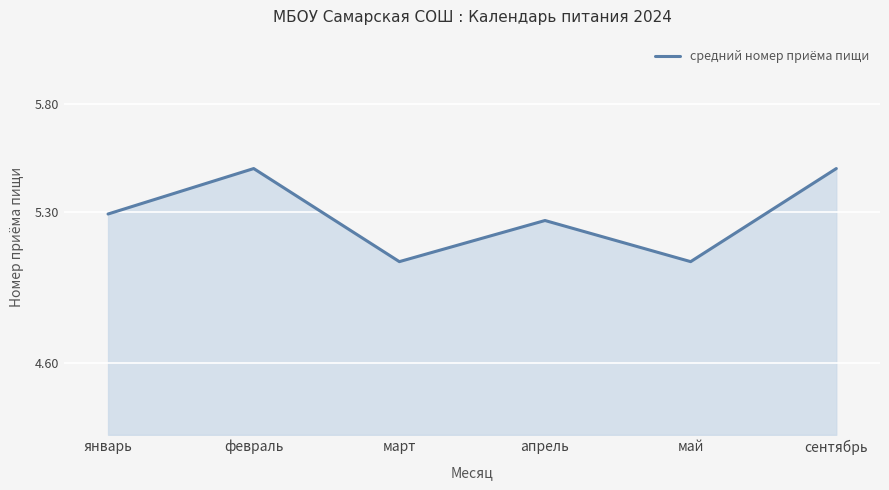

True or false: there are more than 2 points higher than both neighbors.

False